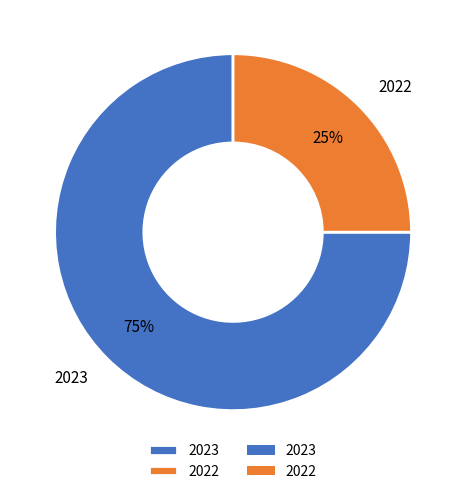

True or false: 2023 accounts for 75% of the total.

True